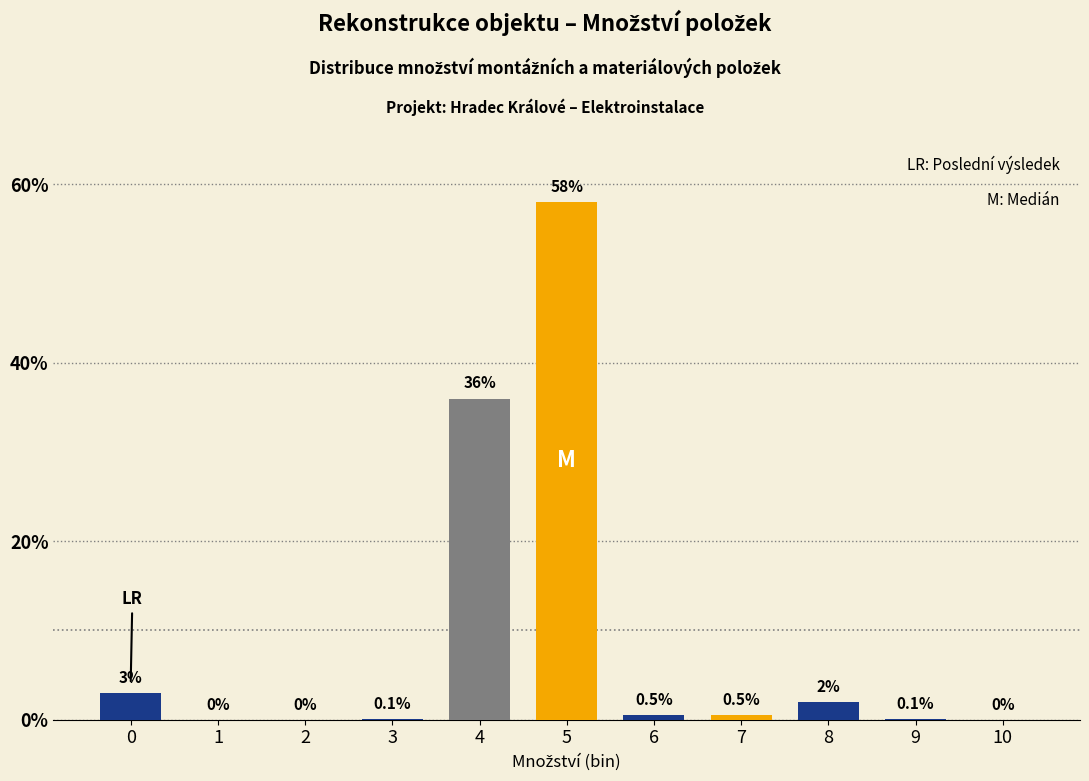

Reading left to right, list all the values displayed in this chart.

0=3.0	1=0.0	2=0.0	3=0.1	4=36.0	5=58.0	6=0.5	7=0.5	8=2.0	9=0.1	10=0.0